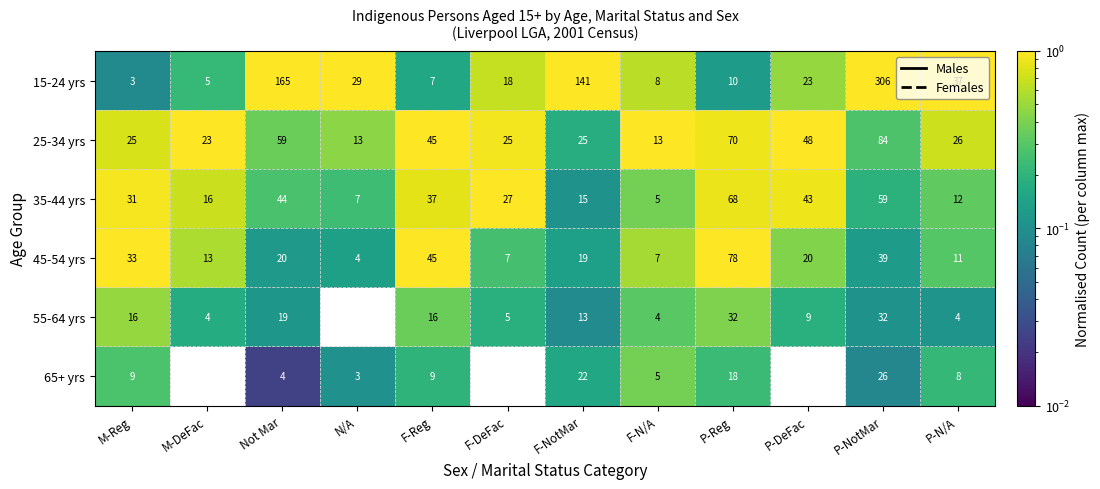

What is the sum of all 45-54 yrs values?

296